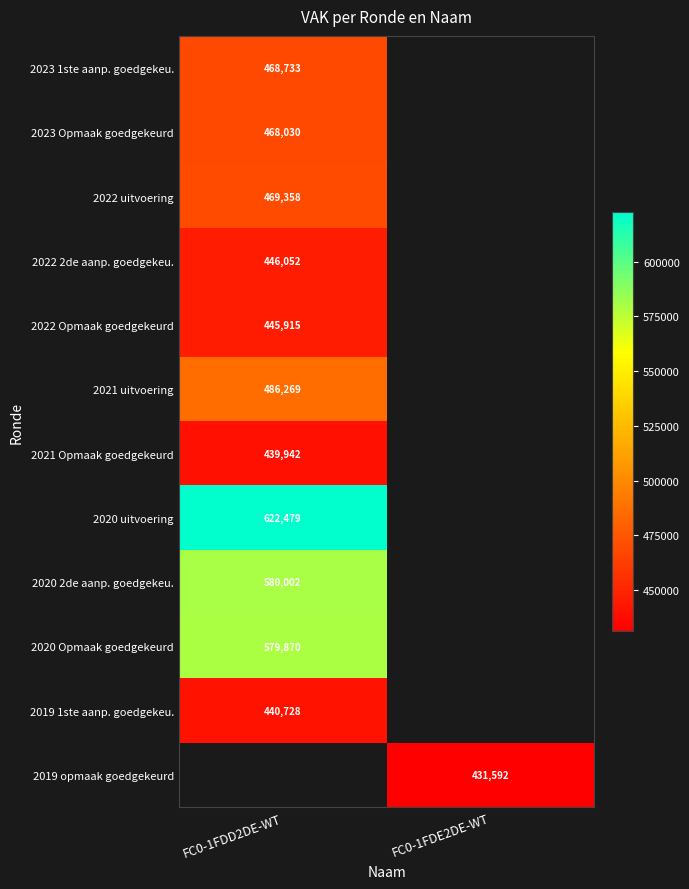

What is the greatest value displayed?

622479.0